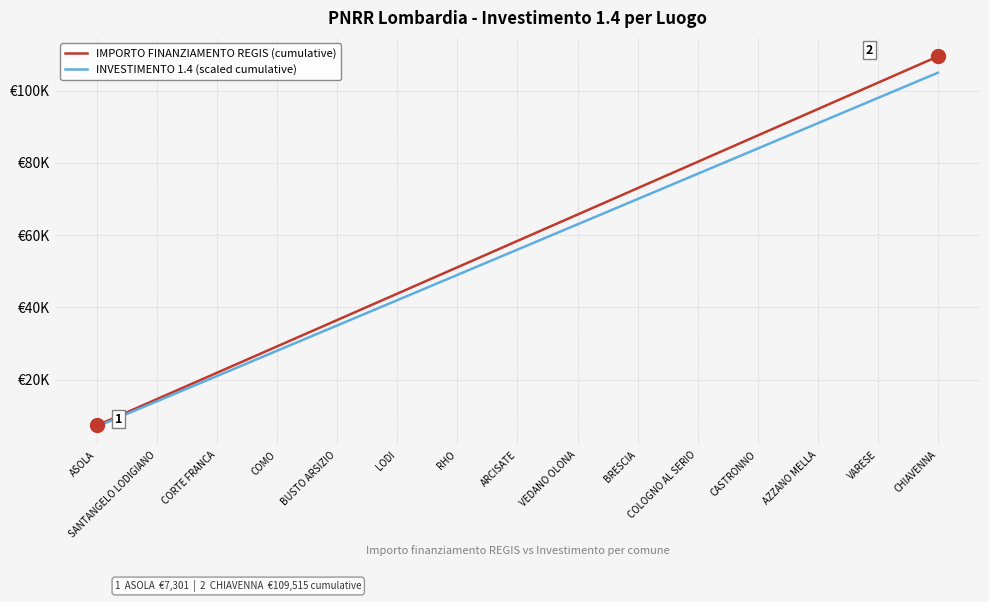

Which series has the widest spread of values?

IMPORTO FINANZIAMENTO REGIS (cumulative)